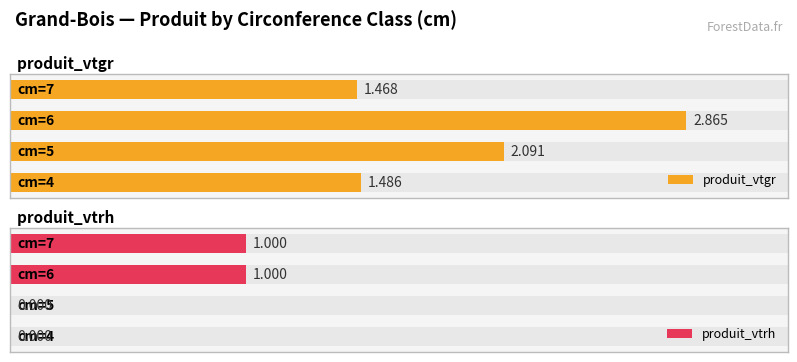

Between 0 and 2, which series saw the biggest shift?

produit_vtgr